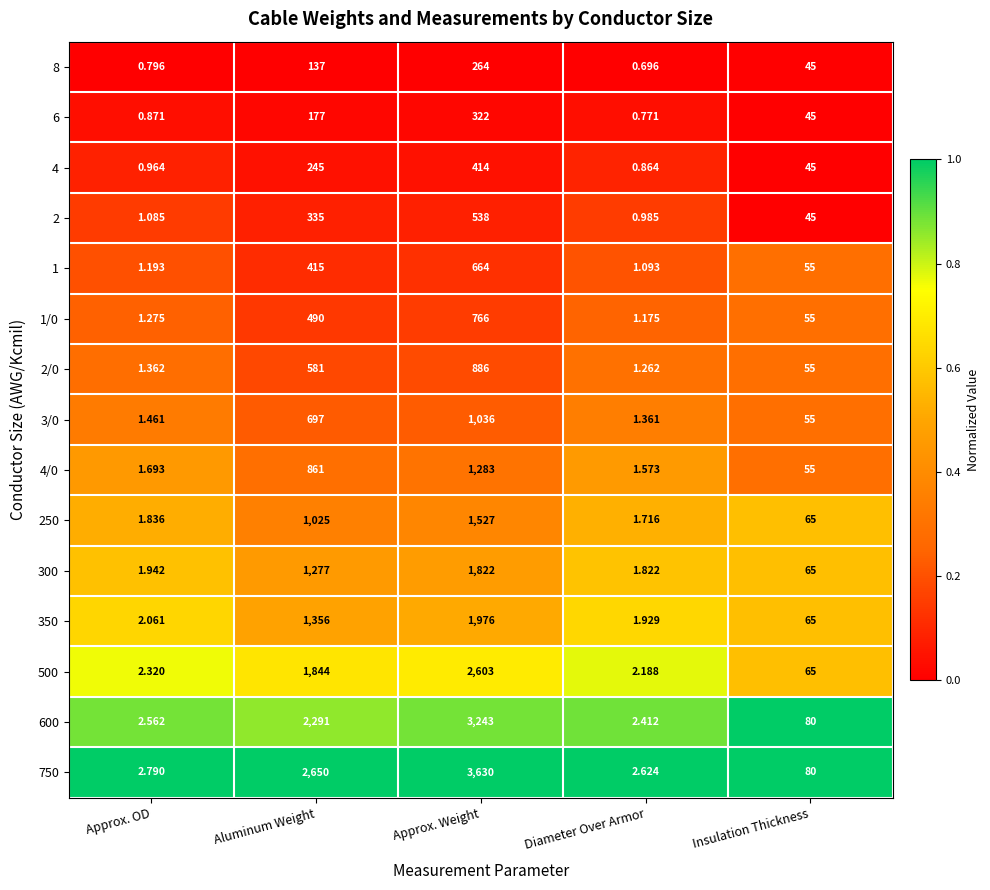

Count the number of data series in this chart.

15